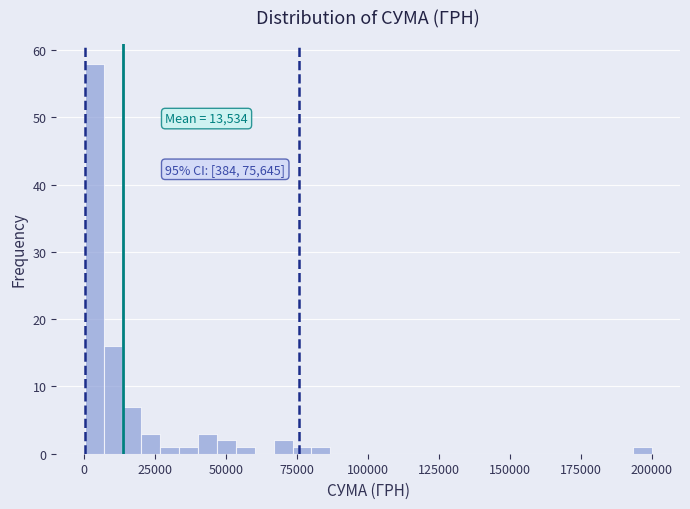

Around what value on the x-axis is the tallest bar? Give the approximate position of its centre, as read against the axis.

5000